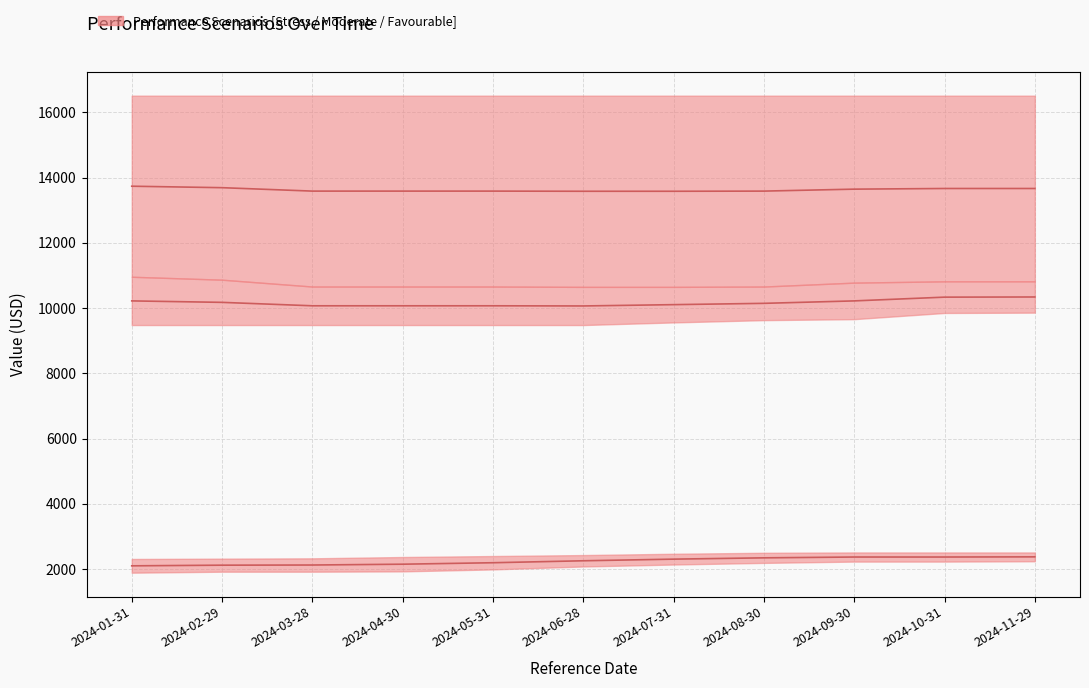

List the labels in order of Stress Value RHP value, smallest first.

2024-01-31, 2024-02-29, 2024-03-28, 2024-04-30, 2024-05-31, 2024-06-28, 2024-07-31, 2024-08-30, 2024-09-30, 2024-10-31, 2024-11-29